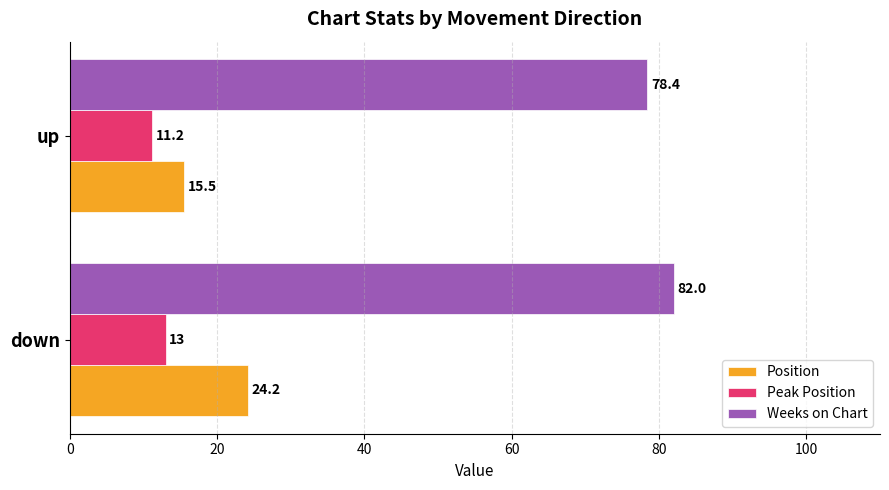

Which series changed the most between down and up?

Position